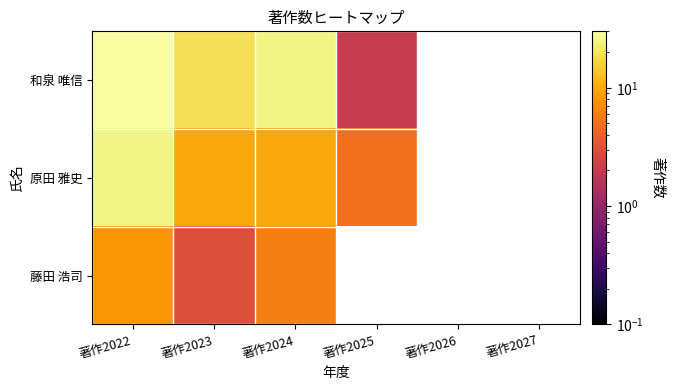

True or false: 和泉 唯信 has a value of 0.5 at 著作2025.

False